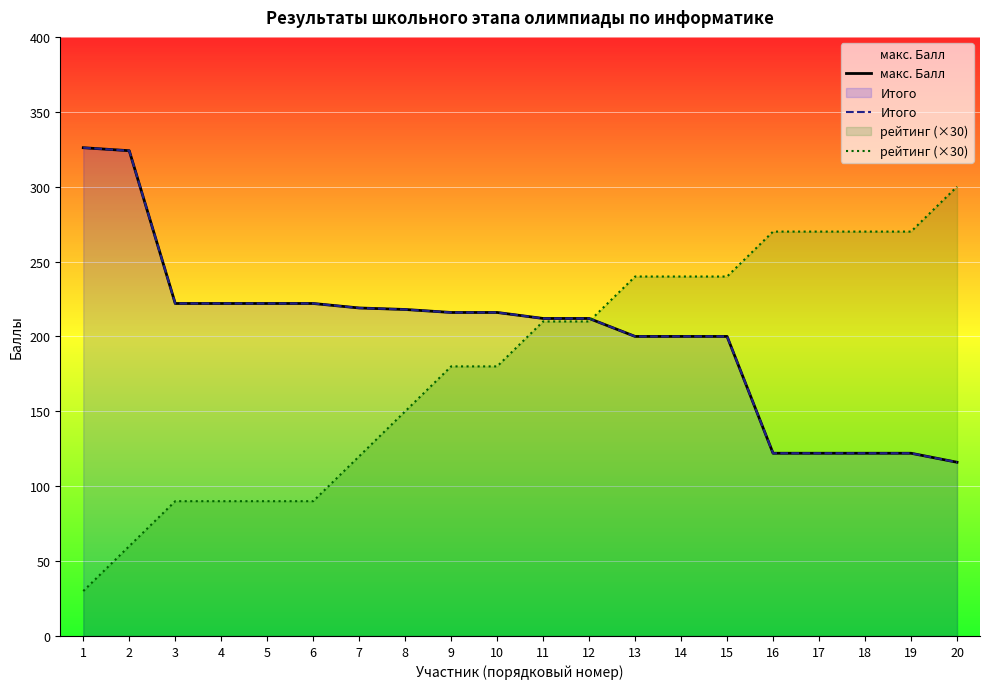

What is the spread (max minus min) of values at 7?

99